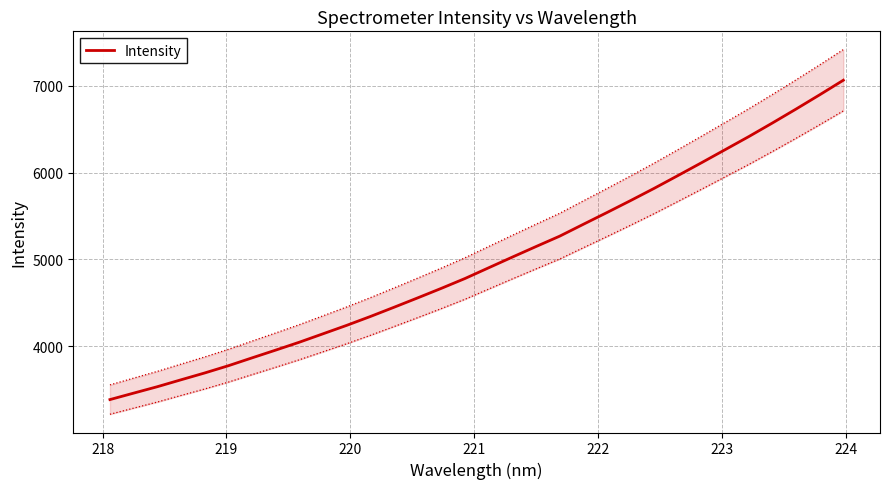

What is the greatest value displayed?

7064.9